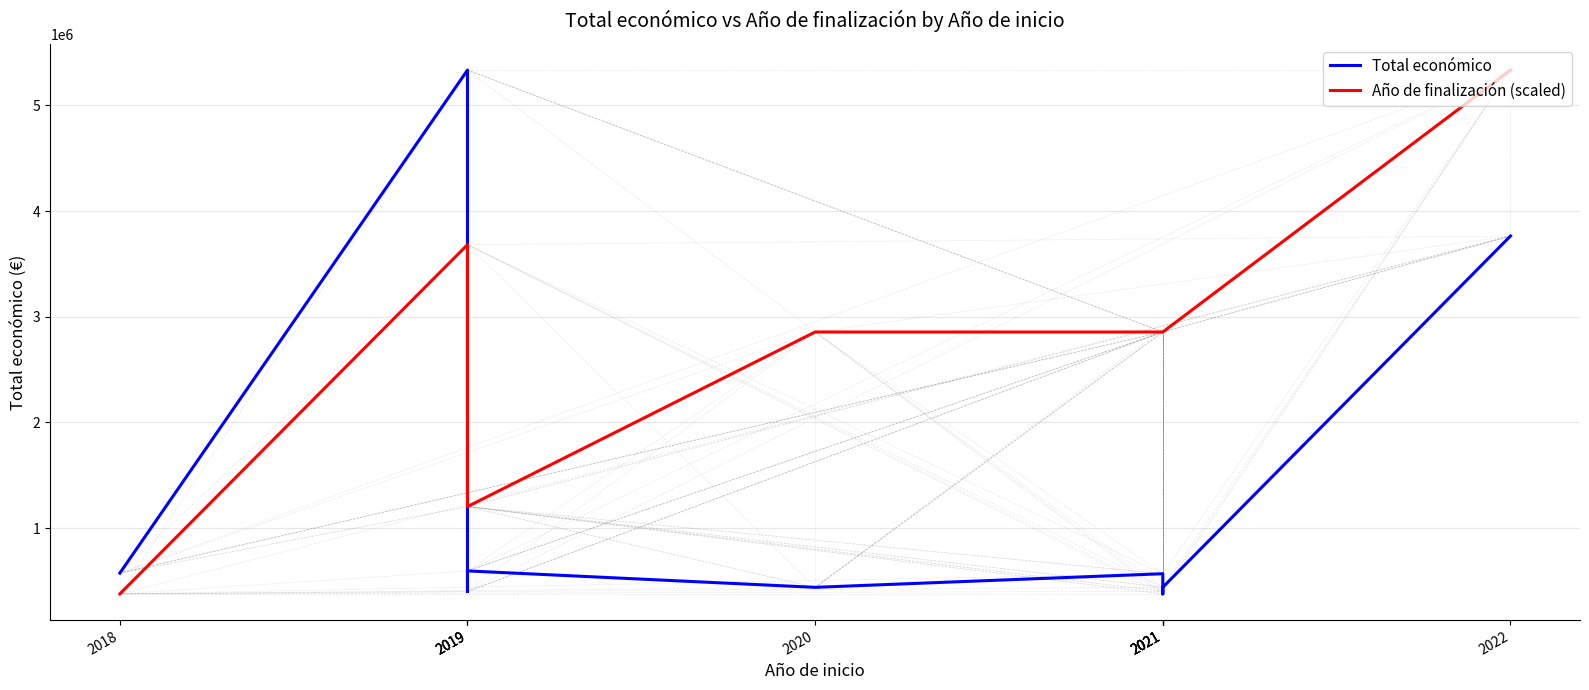

What is the difference between the maximum and minimum values in the Año de finalización (scaled) series?

4957837.0